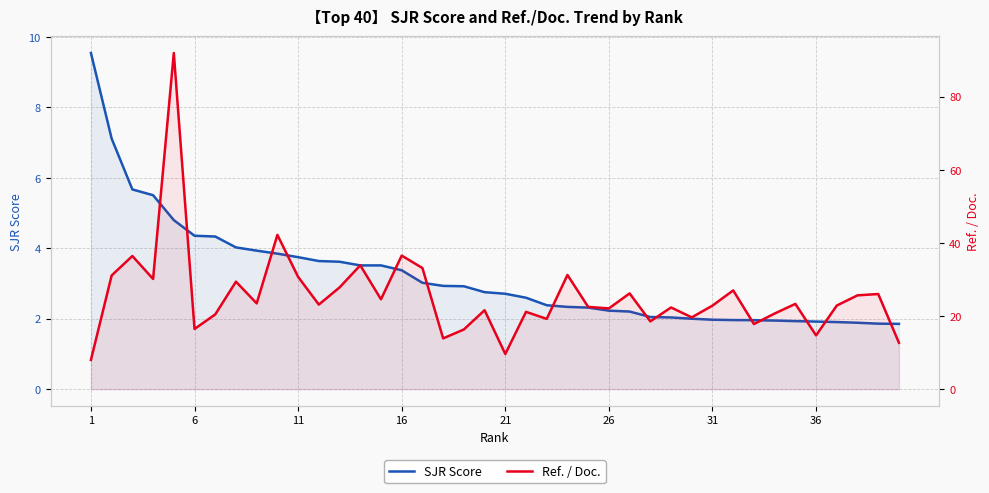

What is the difference between the maximum and minimum values in the SJR Score series?

7.7